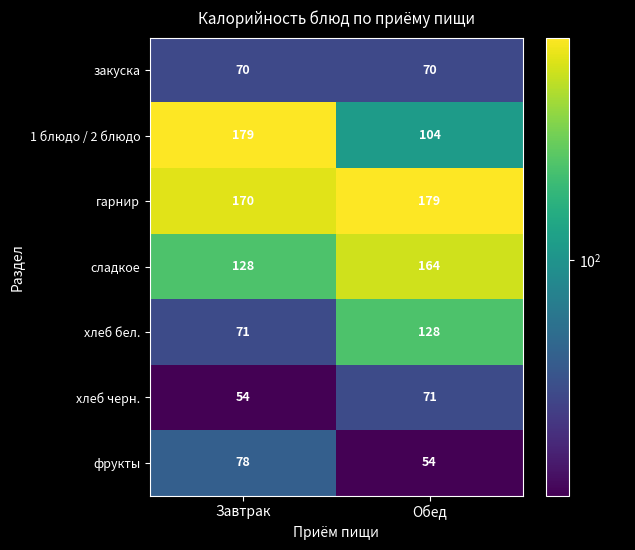

At how many categories does at least one series exceed 99?

2